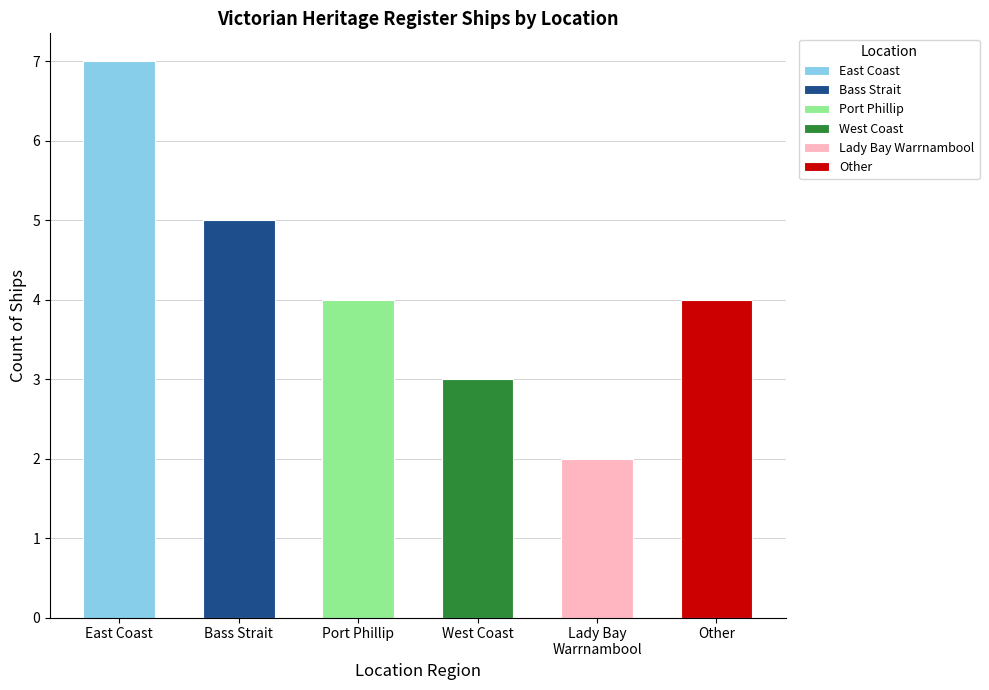

List the labels in order of value, smallest first.

Lady Bay, Warrnambool, West Coast, Other, Port Phillip, Bass Strait, East Coast